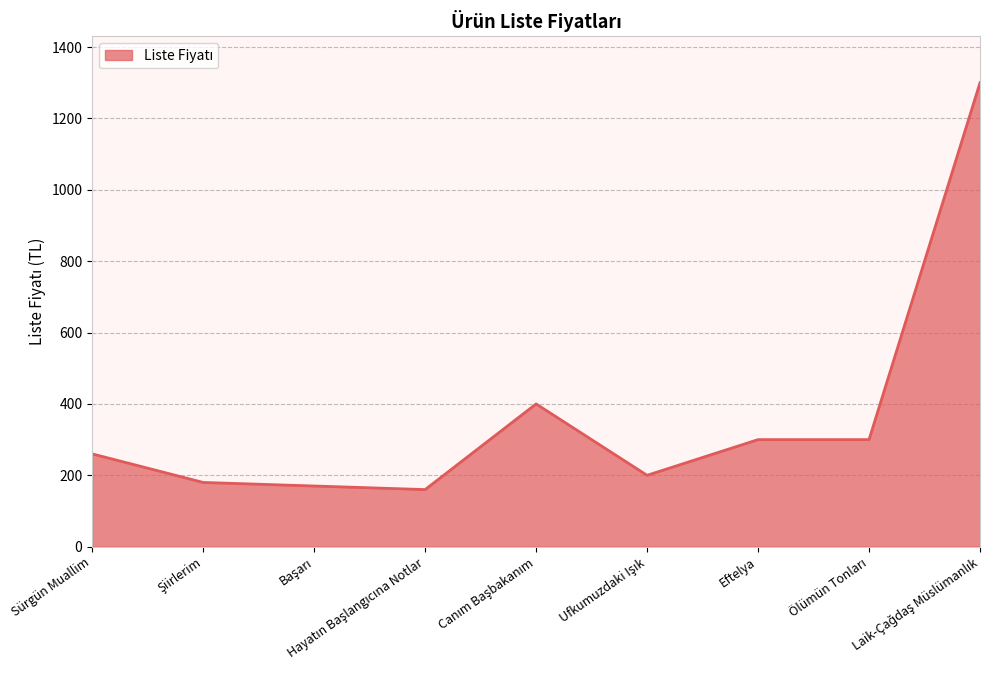

What is the smallest value displayed?

160